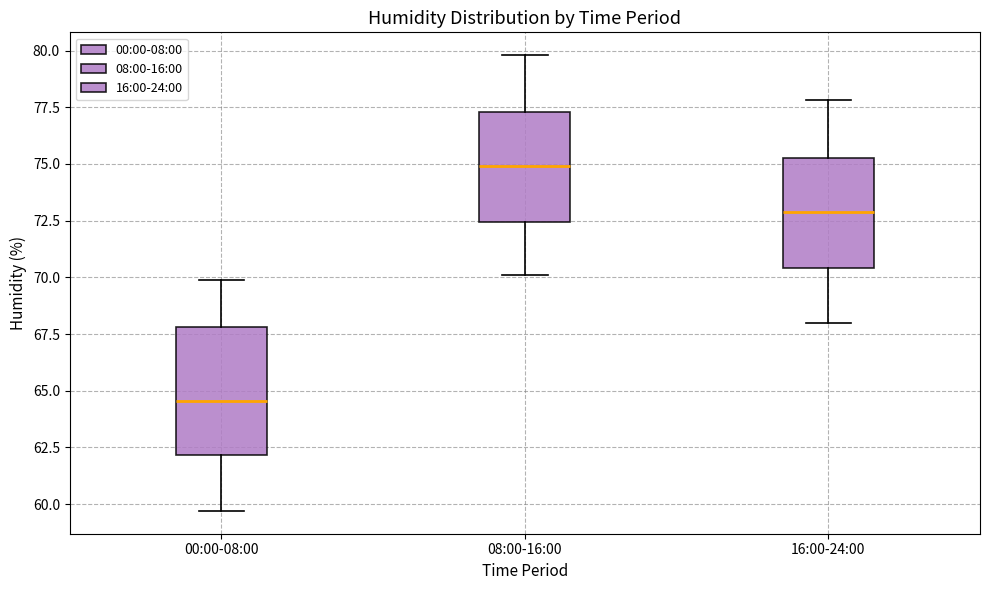

Reading left to right, transcribe this box plot: for each box, give where its median line is, the range the box spans, and where its two whiskers end, as read against the y-axis. The values are not printed on the chart, so give them approximately, as read against the axis.

00:00-08:00: median 64.5, box 62.0 to 68.0, whiskers 59.5 to 70.0
08:00-16:00: median 75.0, box 72.5 to 77.5, whiskers 70.0 to 80.0
16:00-24:00: median 73.0, box 70.5 to 75.5, whiskers 68.0 to 78.0